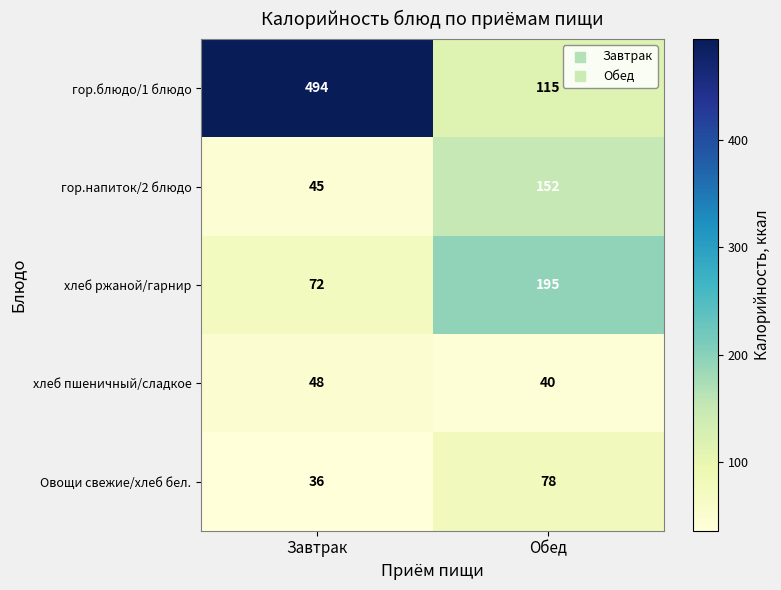

What is the maximum value shown in the chart?

494